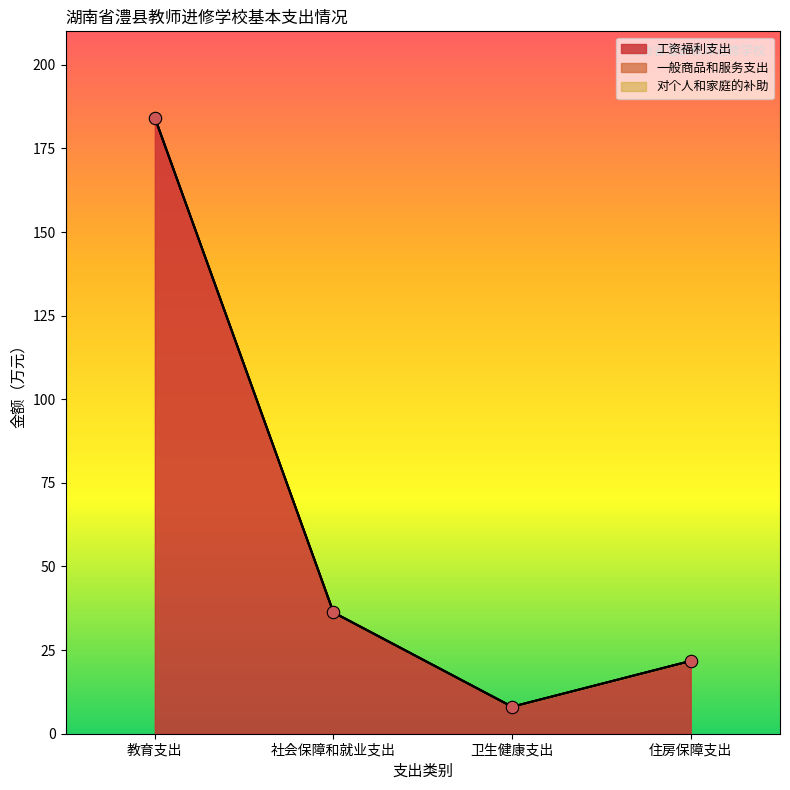

Which series reaches the minimum Y coordinate?

一般商品和服务支出